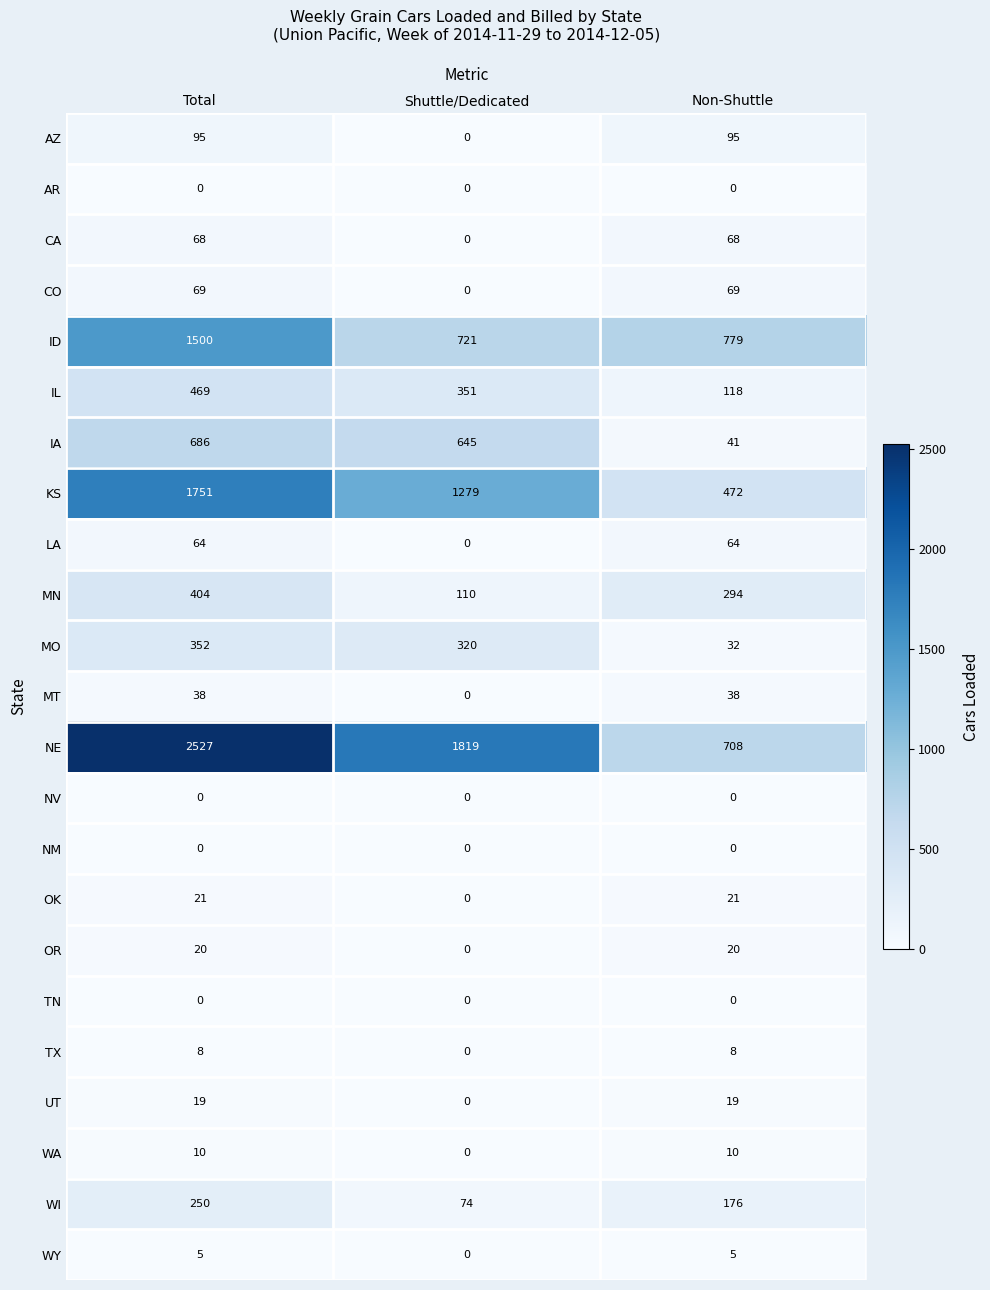

Between Shuttle/Dedicated and Non-Shuttle, which series saw the biggest shift?

NE